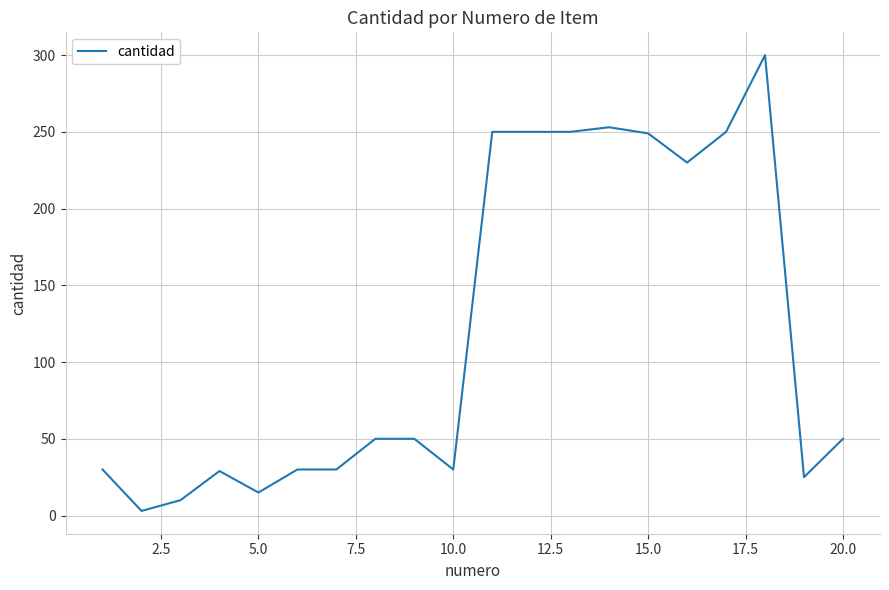

What is the greatest value displayed?

300